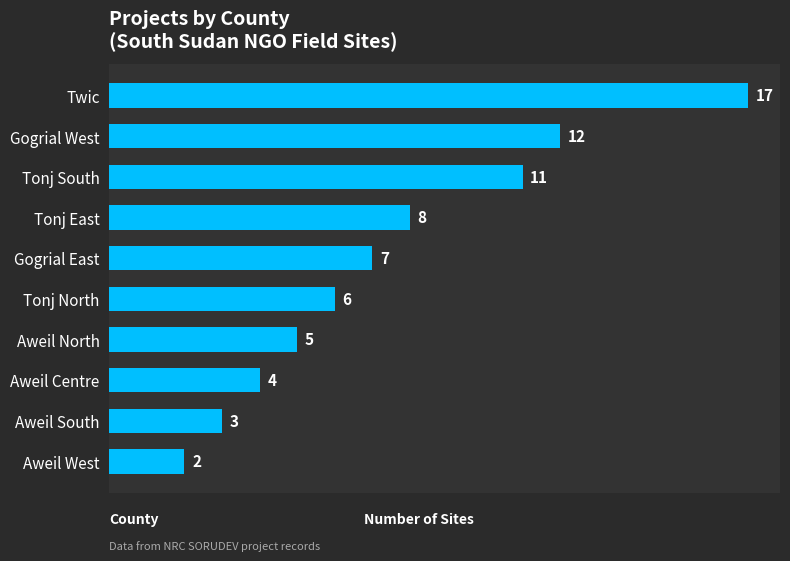

Reading top to bottom, transcribe all the data shown in this chart.

17	12	11	8	7	6	5	4	3	2